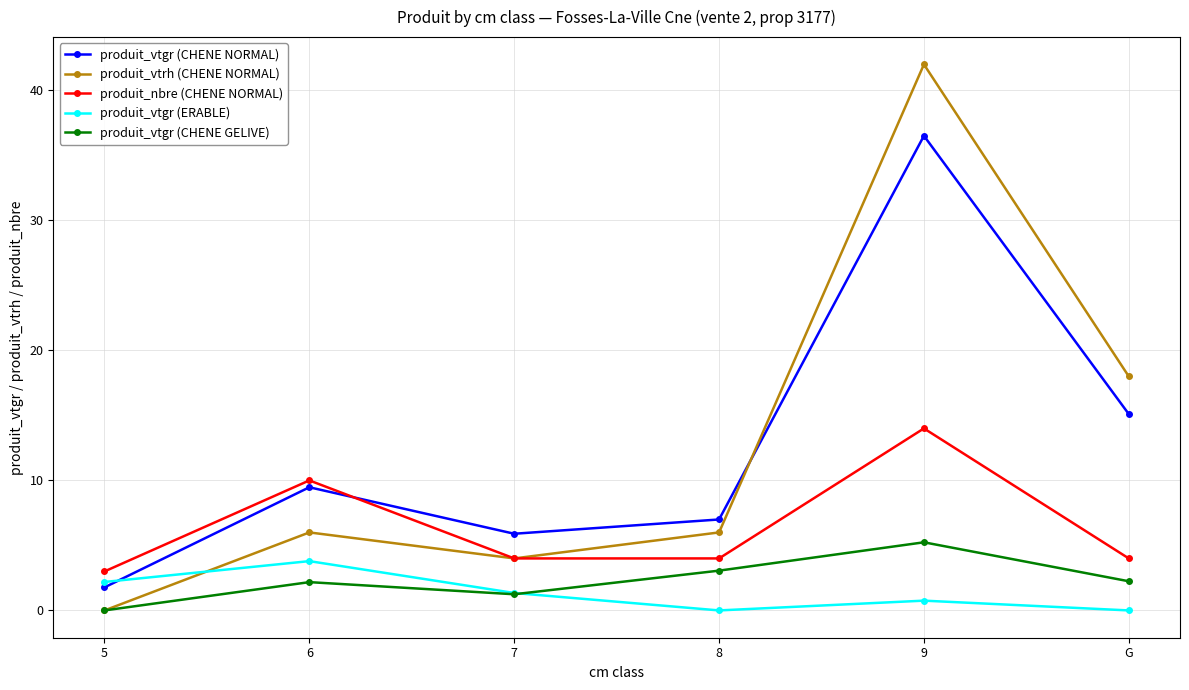

How many categories are shown in the chart?

6